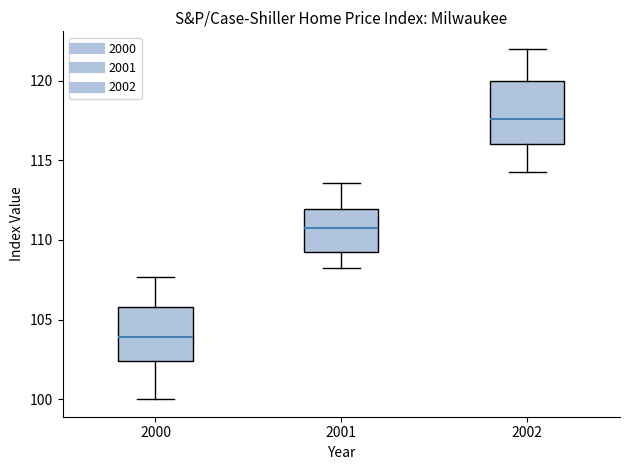

Comparing the boxes themselves (not the whiskers), which one is the tallest?

2002